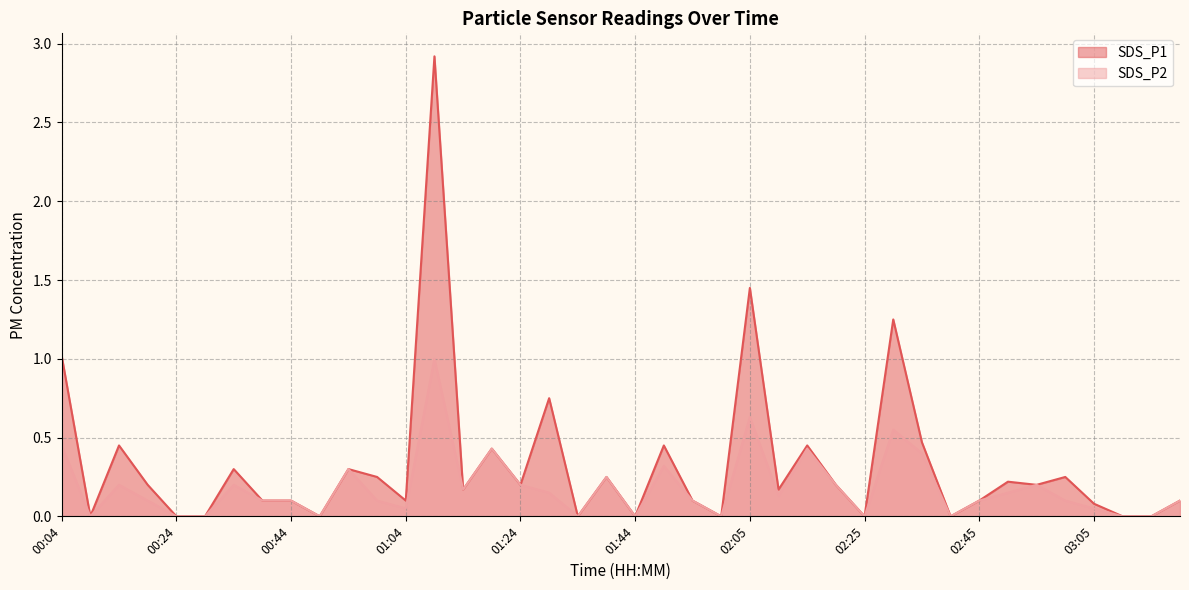

List the series in order of their peak value, highest first.

SDS_P1, SDS_P2